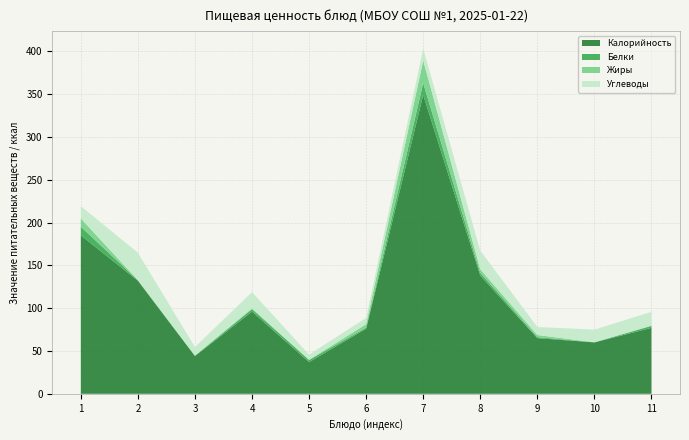

Reading right to left, extract all data points from this chart.

Калорийность: 77.0	60.0	65.0	138.0	349.0	76.0	37.0	96.0	44.0	132.0	185.0
Белки: 2.3	0.1	1.1	3.1	13.8	1.3	2.5	2.8	0.4	0.7	10.1
Жиры: 0.3	0.0	2.5	4.2	26.5	4.0	0.4	1.1	0.4	0.1	9.7
Углеводы: 16.1	14.8	9.4	21.8	13.9	7.3	6.0	18.9	9.8	32.0	14.4